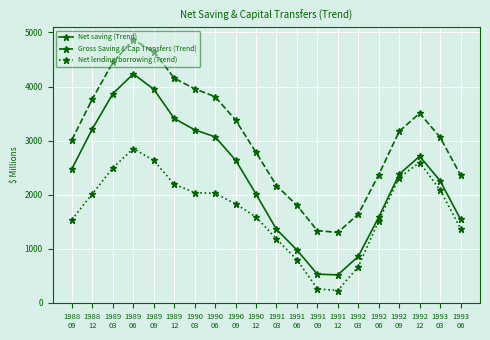

What value does the Net lending/borrowing (Trend) series have at 1988
09, to the nearest 50?

1550